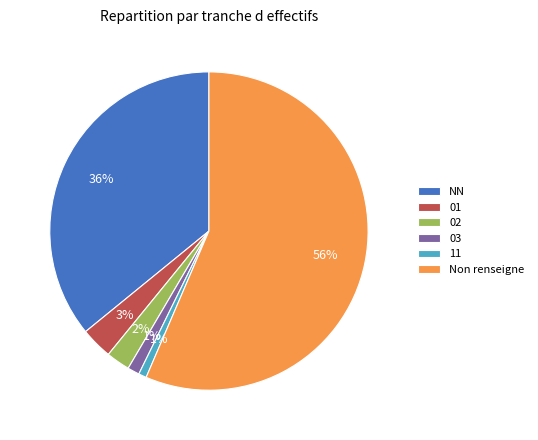

Do 01 and NN together represent more than half of the pie?

No